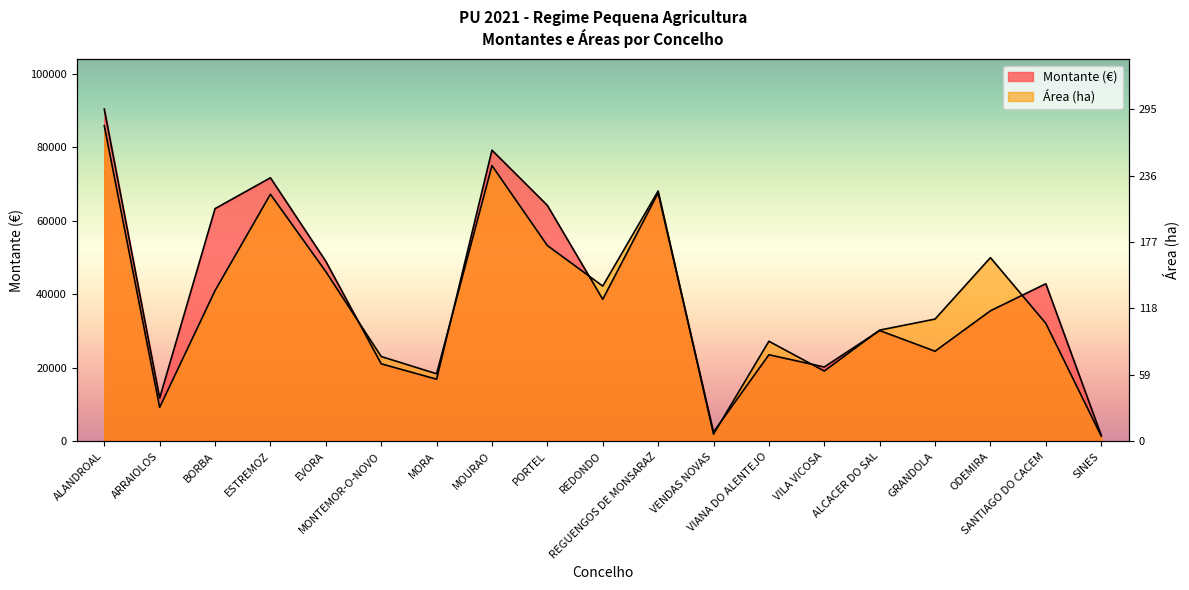

At which label does Área (ha) first exceed 33254?

ALANDROAL